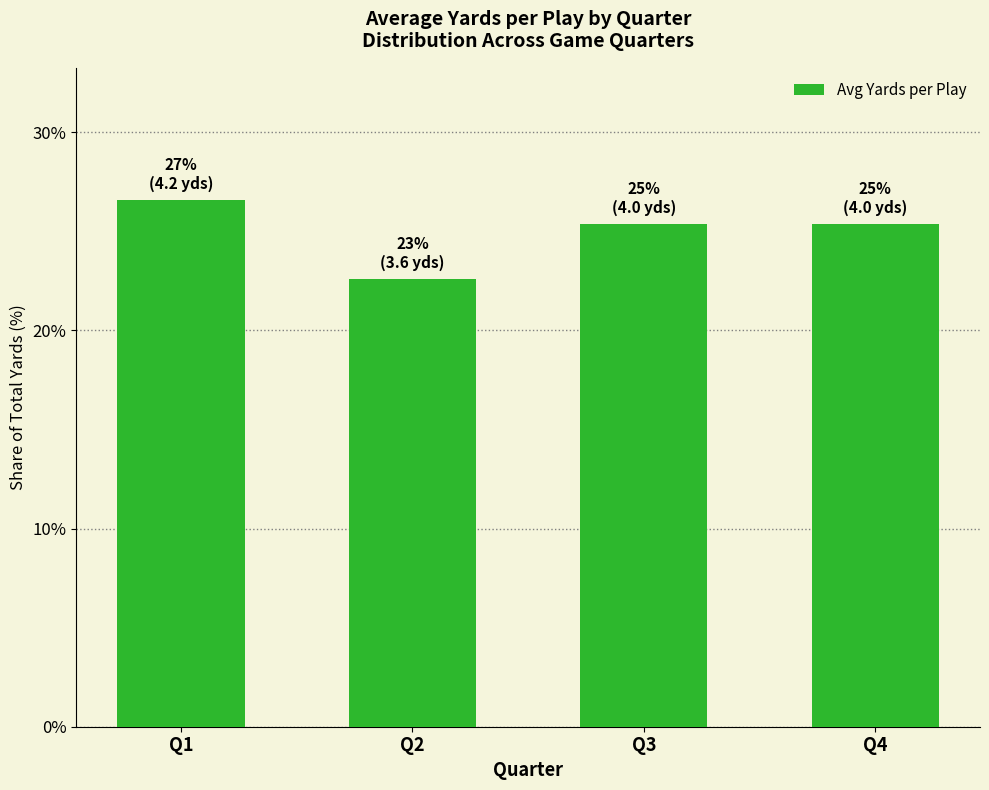

Does the chart contain stacked bars?

No